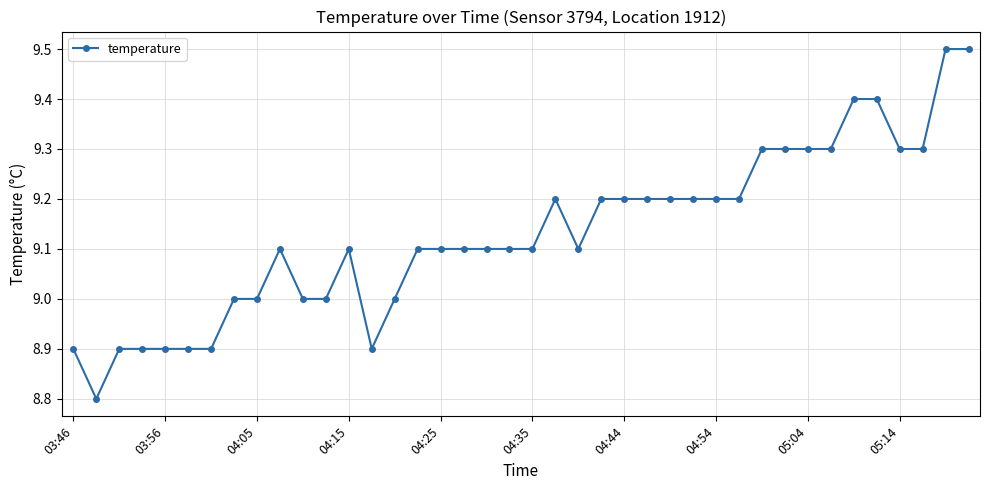

What is the average value?

9.1